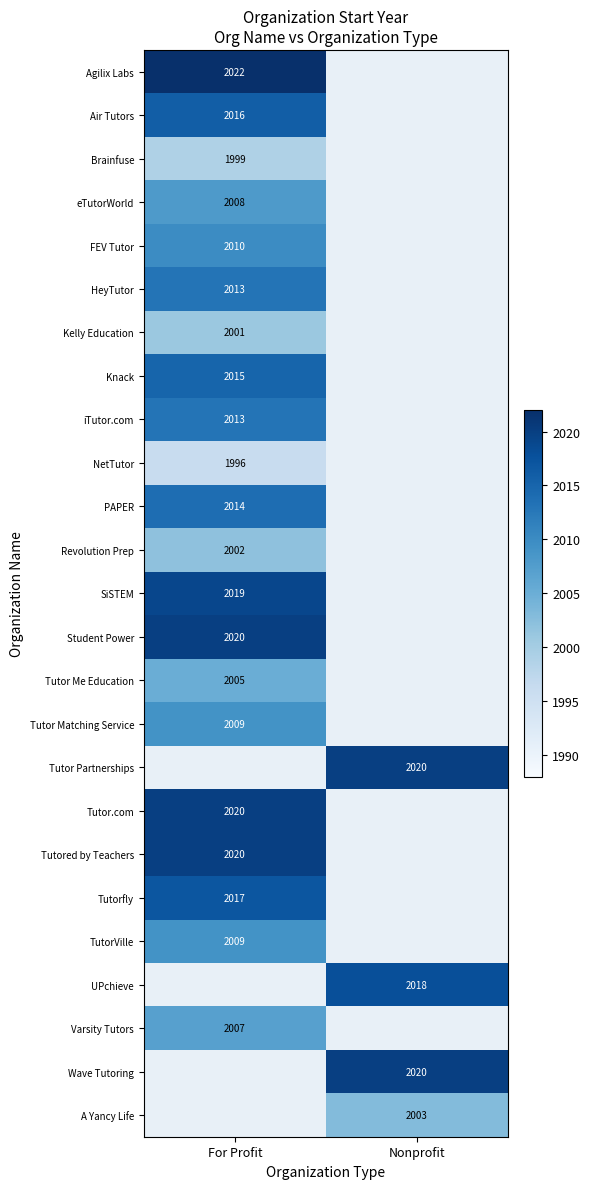

The value of Air Tutors at For Profit is 2016. True or false?

True